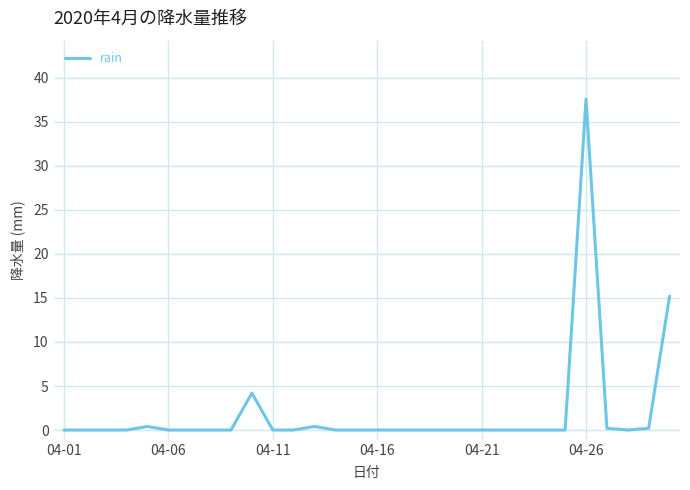

What is the sum of all values?

58.2